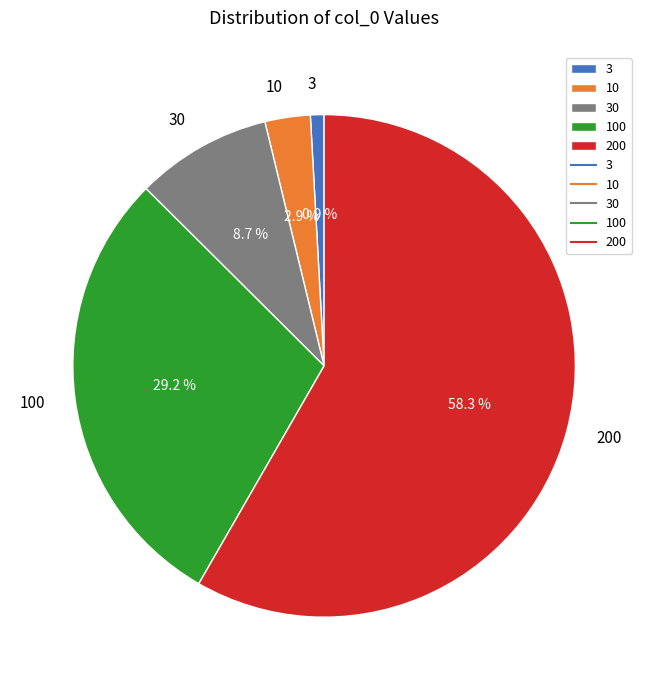

Rank the categories by value from lowest to highest.

3, 10, 30, 100, 200